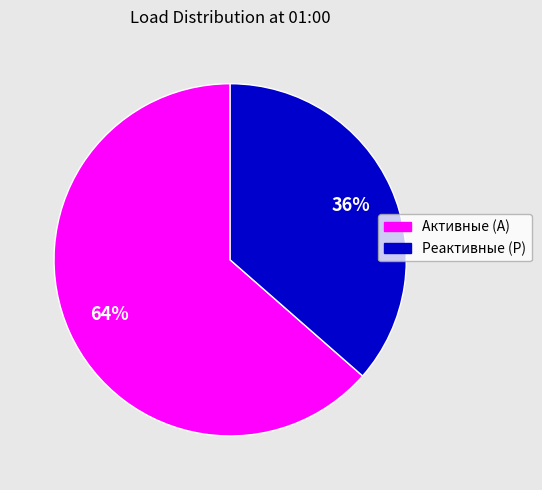

Which has a higher value, Реактивные (Р) or Активные (А)?

Активные (А)